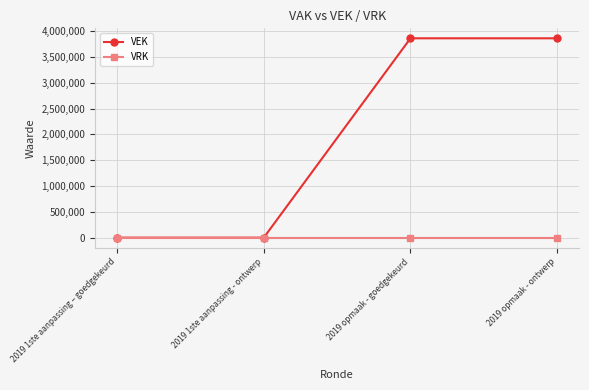

What position from the left is 2019 1ste aanpassing - ontwerp?

2